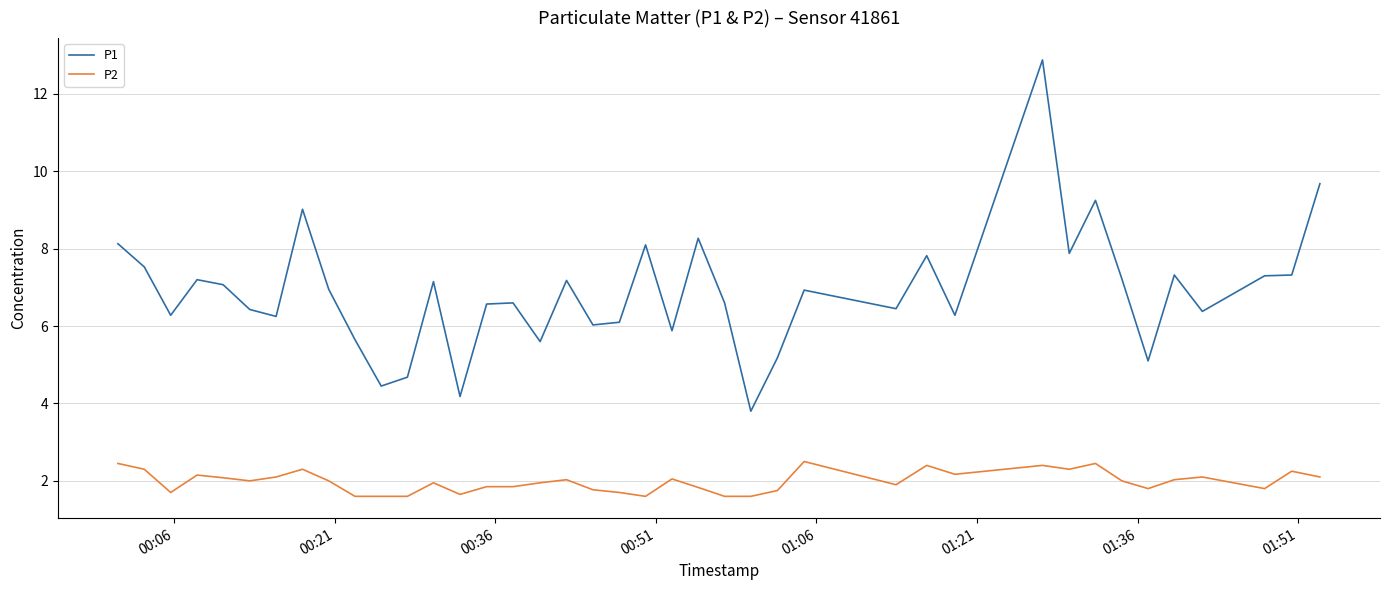

What is the greatest value displayed?

12.9